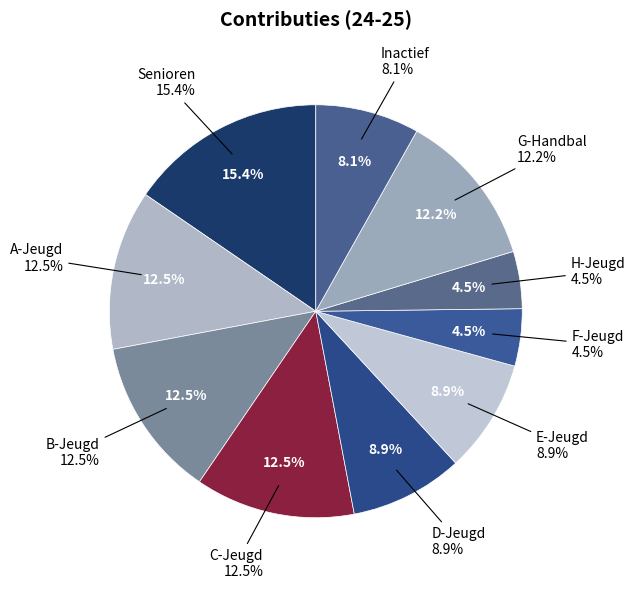

What portion of the pie excludes D-Jeugd?

91.1%